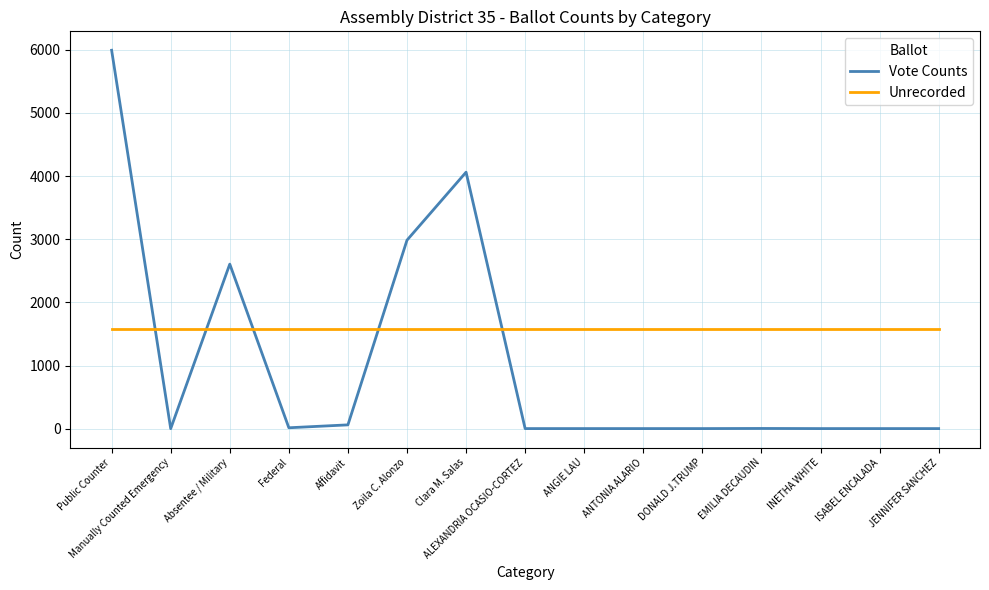

How many intersections are there between Vote Counts and Unrecorded?

5